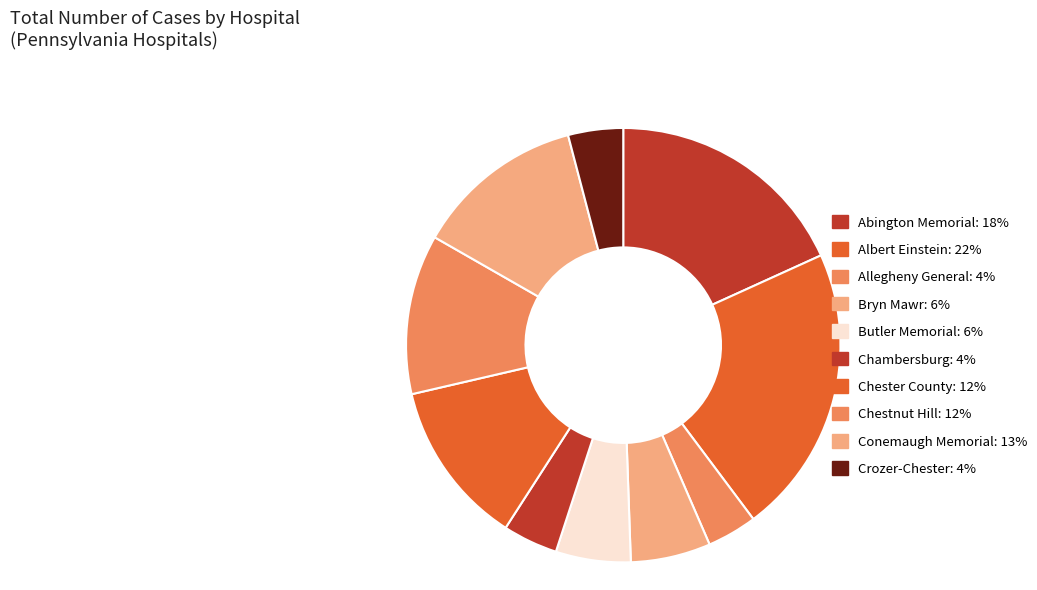

Does Chestnut Hill account for over 50% of the chart?

No